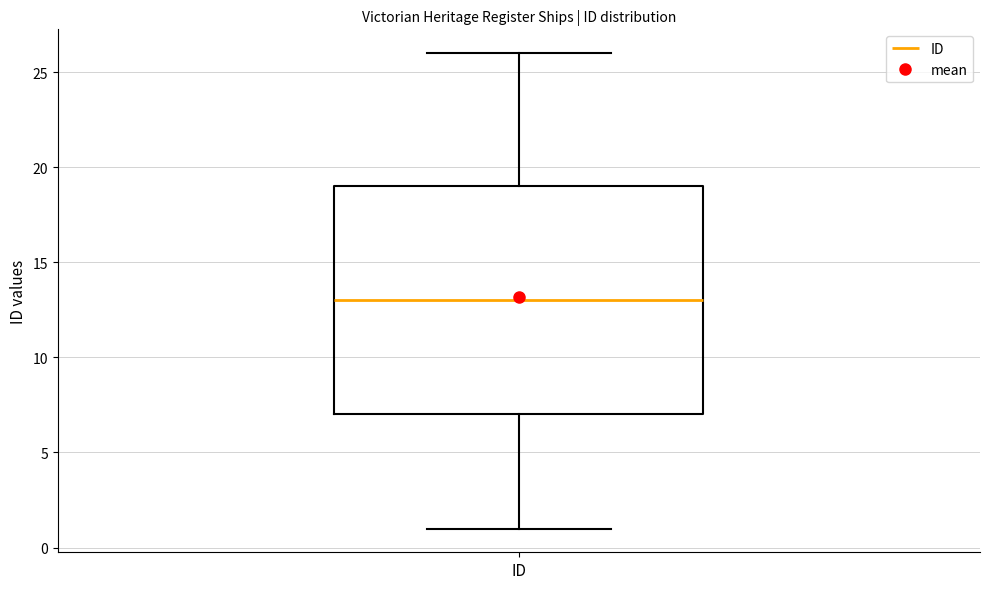

Transcribe this box plot: give where the median line is, the range the box spans, and where the two whiskers end, as read against the y-axis. The values are not printed on the chart, so give them approximately, as read against the axis.

median 13, box 7 to 19, whiskers 1 to 26